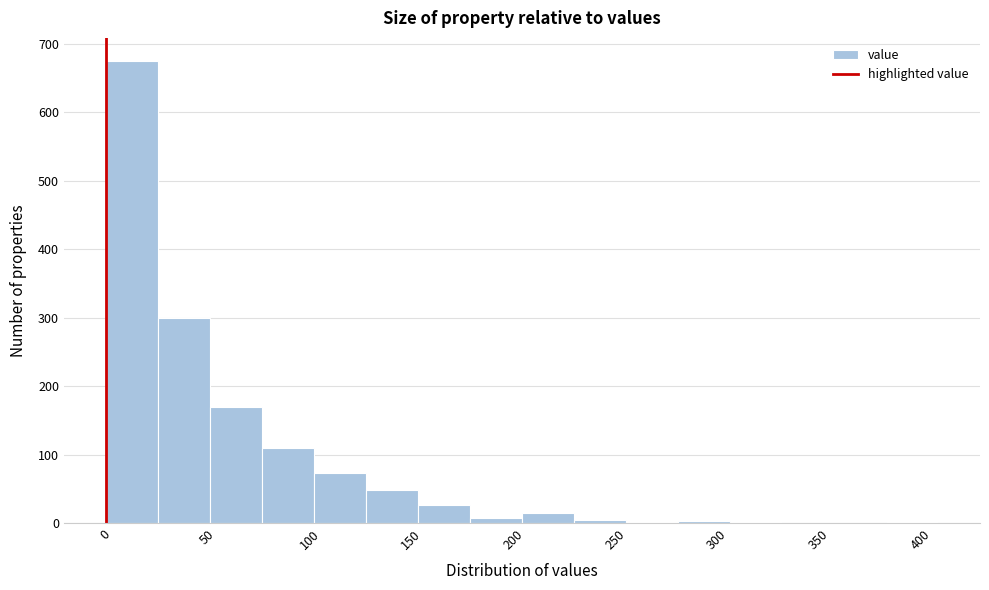

Reading left to right, list every bar in this chart as the range it spans on the x-axis followed by its height. Neither the bar edges nor the heights are printed on the chart, so give them approximately, as read against the axes.

0 to 25: 680
25 to 50: 300
50 to 75: 170
75 to 100: 110
100 to 130: 70
130 to 155: 50
155 to 180: 30
180 to 205: under 10
205 to 230: 10
230 to 255: under 10
255 to 280: under 10
280 to 305: under 10
305 to 330: under 10
330 to 360: 0
360 to 385: 0
385 to 410: under 10